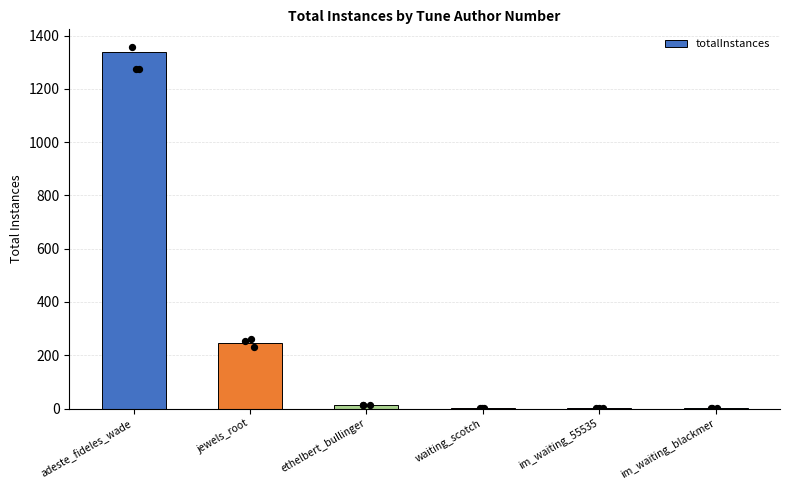

Approximately how many times larger is the value at jewels_root compared to adeste_fideles_wade?

0.2